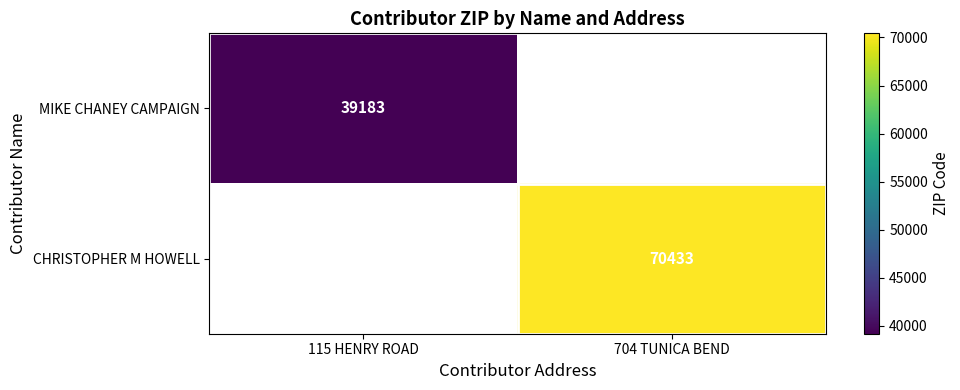

The CHRISTOPHER M HOWELL series shows 70433 at 704 TUNICA BEND. True or false?

True